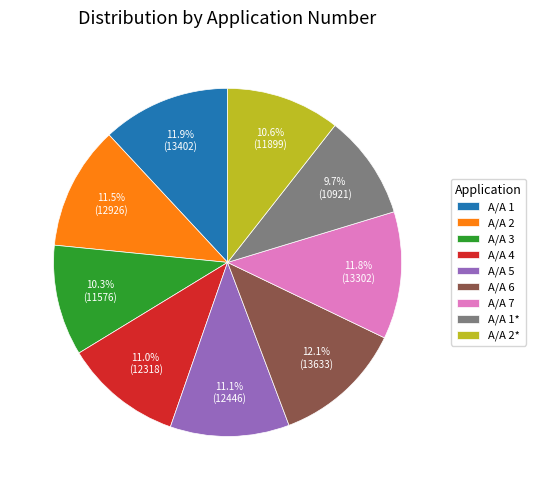

Which slice is the smallest?

Α/Α 1*